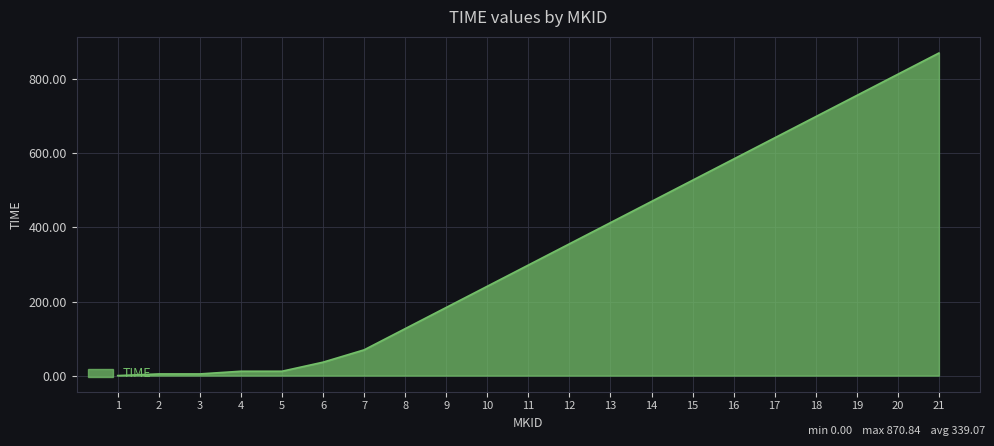

Which has a higher value, 7 or 4?

7